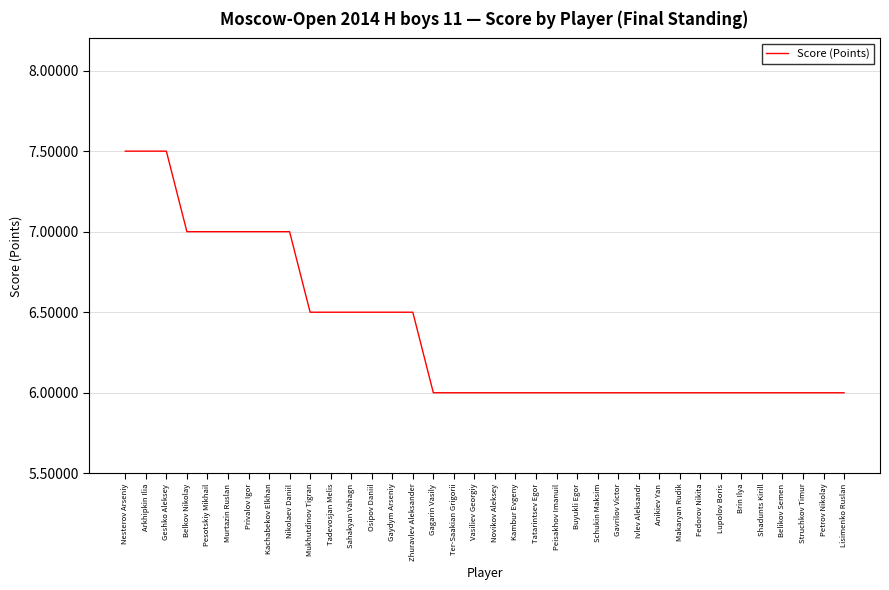

What is the approximate value at Tatarintsev Egor?

6.0